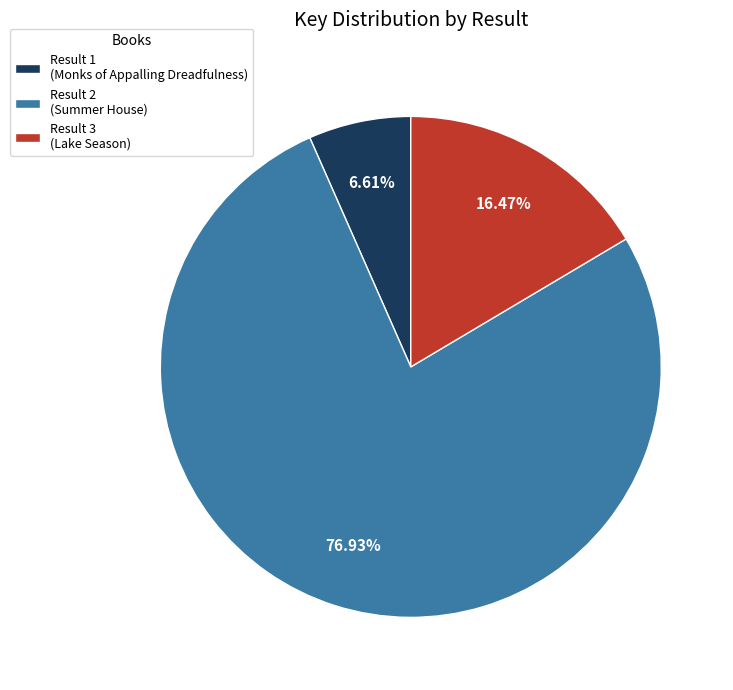

How many segments does this pie chart have?

3